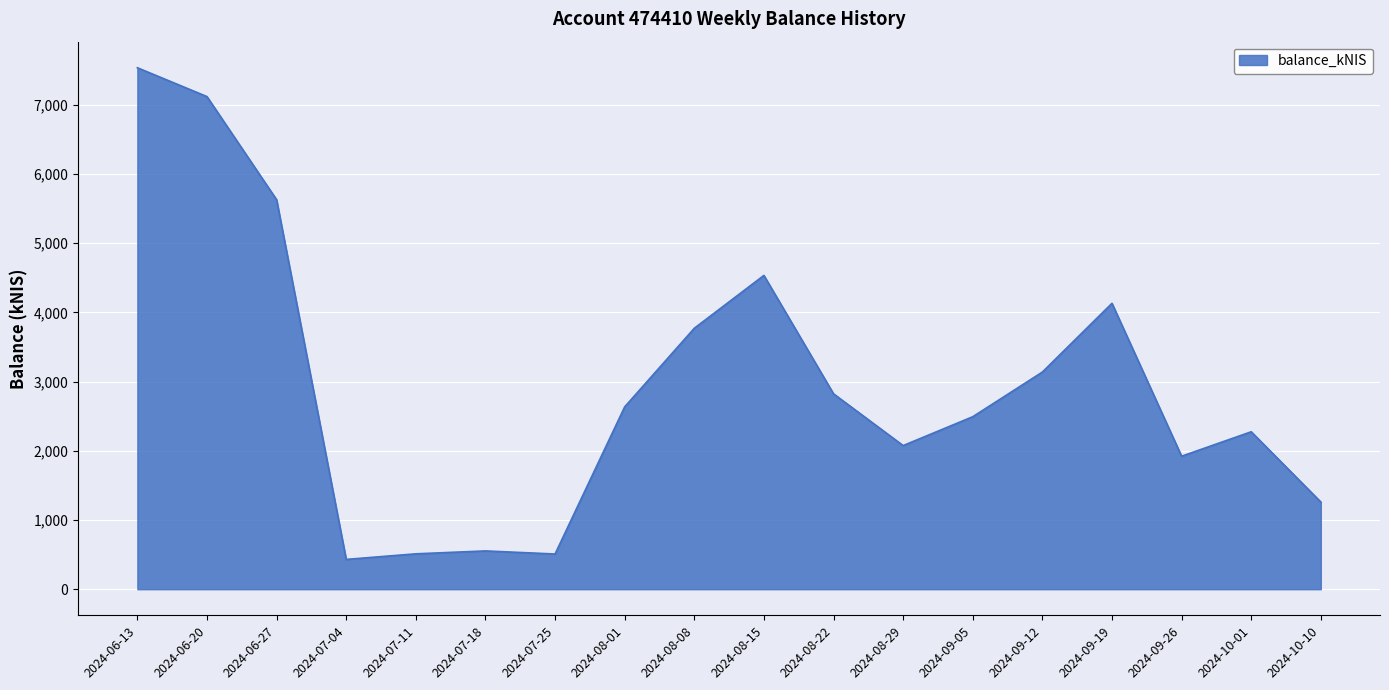

What is the sum of all values?

53362.3